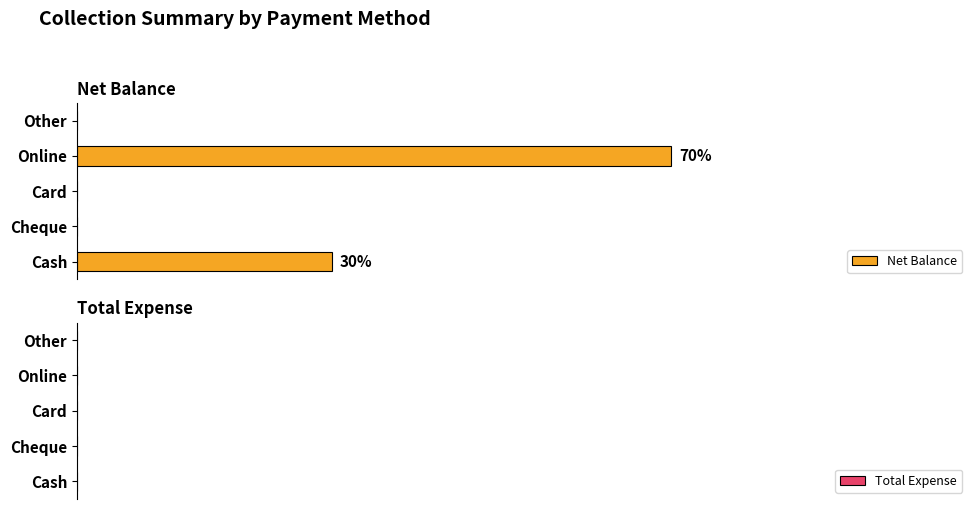

Are the bars horizontal?

Yes